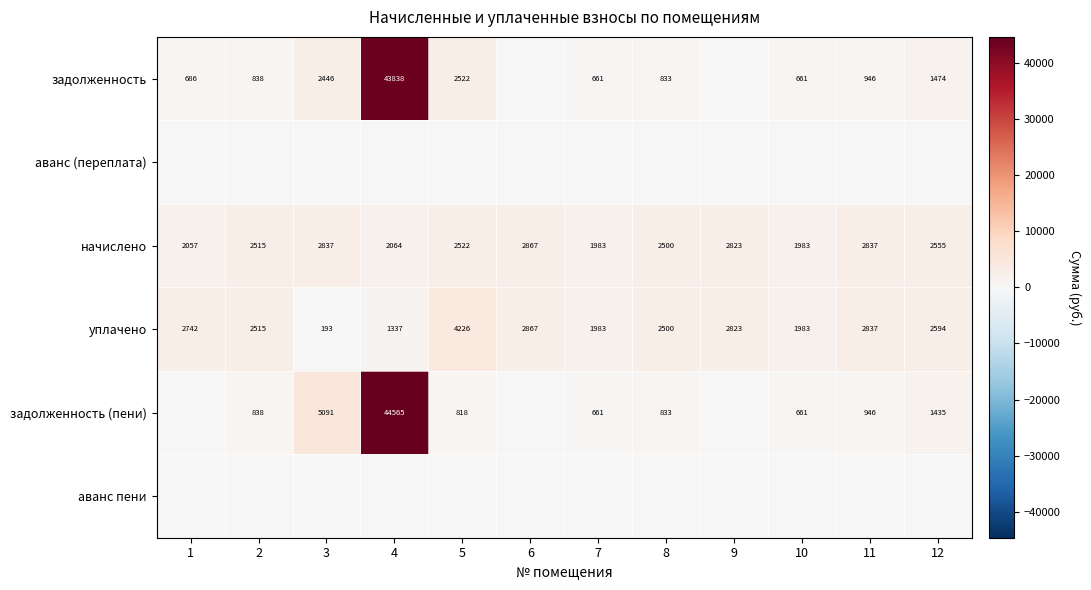

How many series are shown in this chart?

6